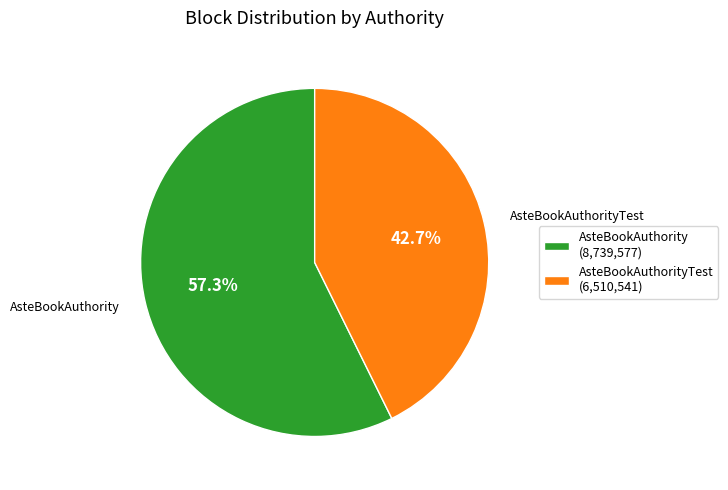

What percentage do AsteBookAuthority (8,739,577) and AsteBookAuthorityTest (6,510,541) together represent?

100.0%